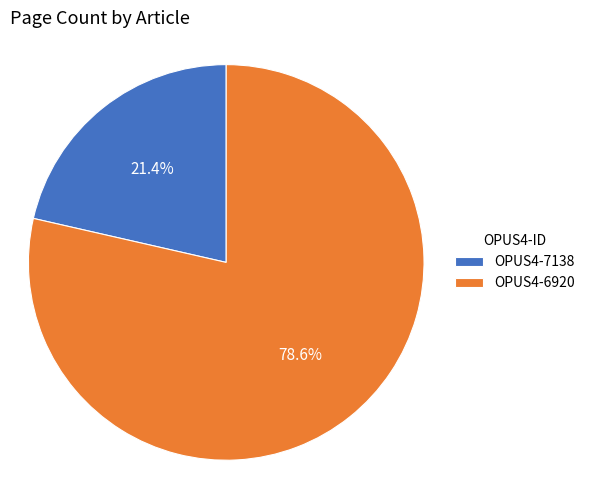

What percentage is the OPUS4-7138 slice, to the nearest percent?

21%